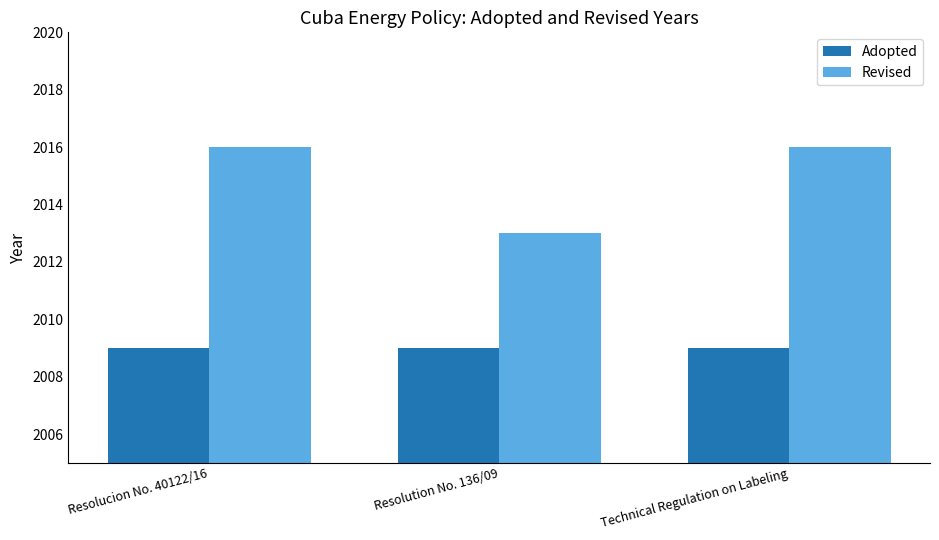

What is the lowest value of the Adopted series?

2009